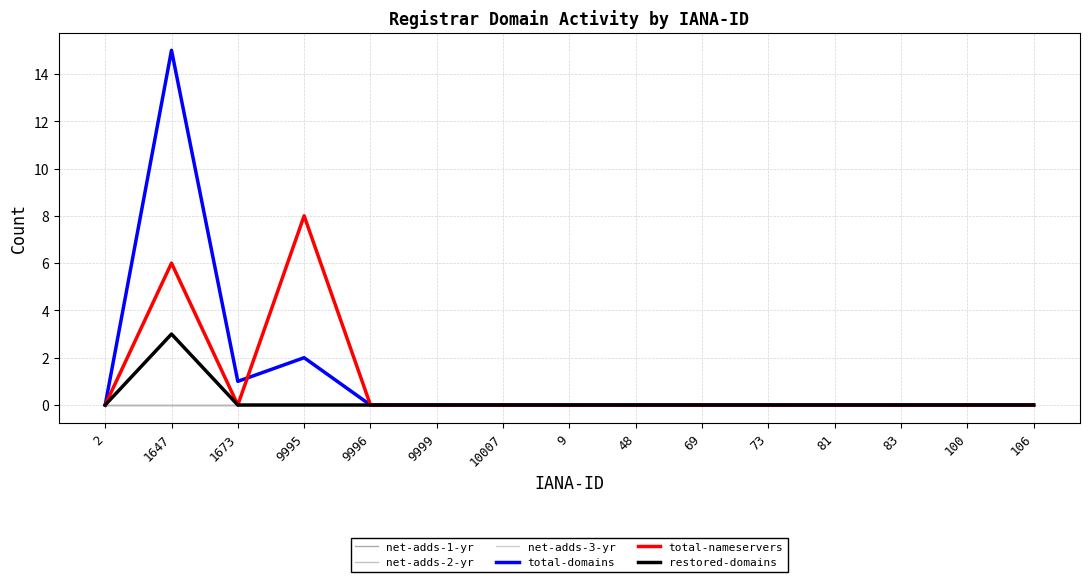

Does the chart have visible grid lines?

Yes